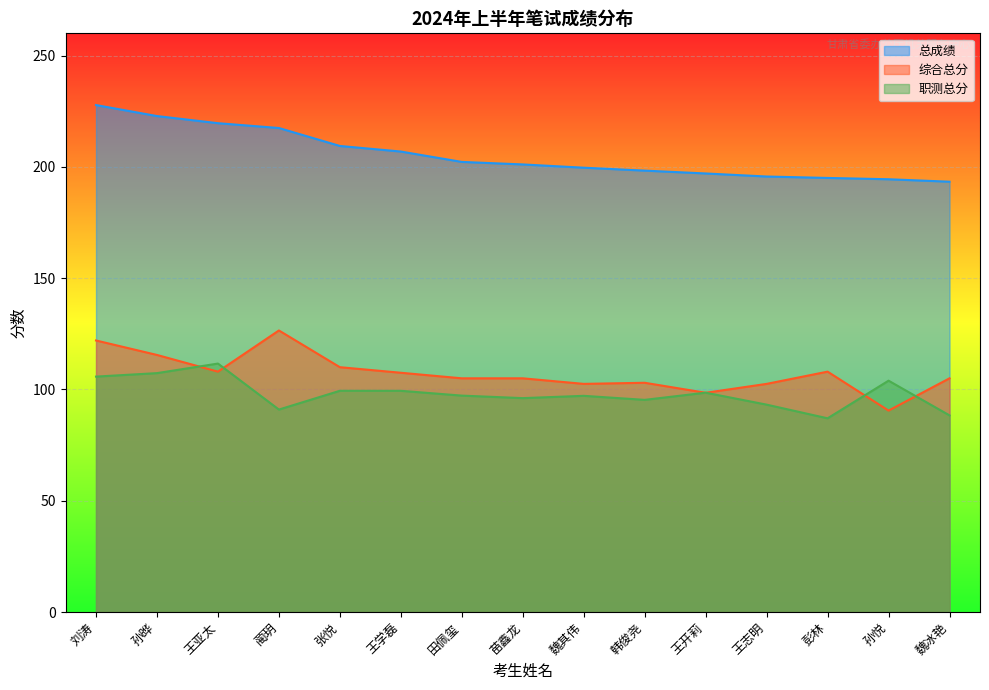

Which series has the widest spread of values?

综合总分